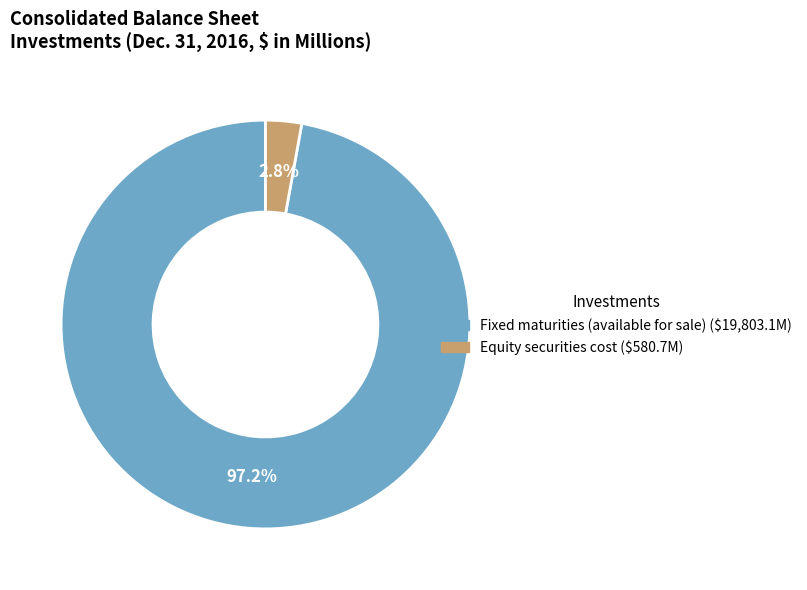

Rank the categories by value from lowest to highest.

Equity securities cost, Fixed maturities (available for sale)